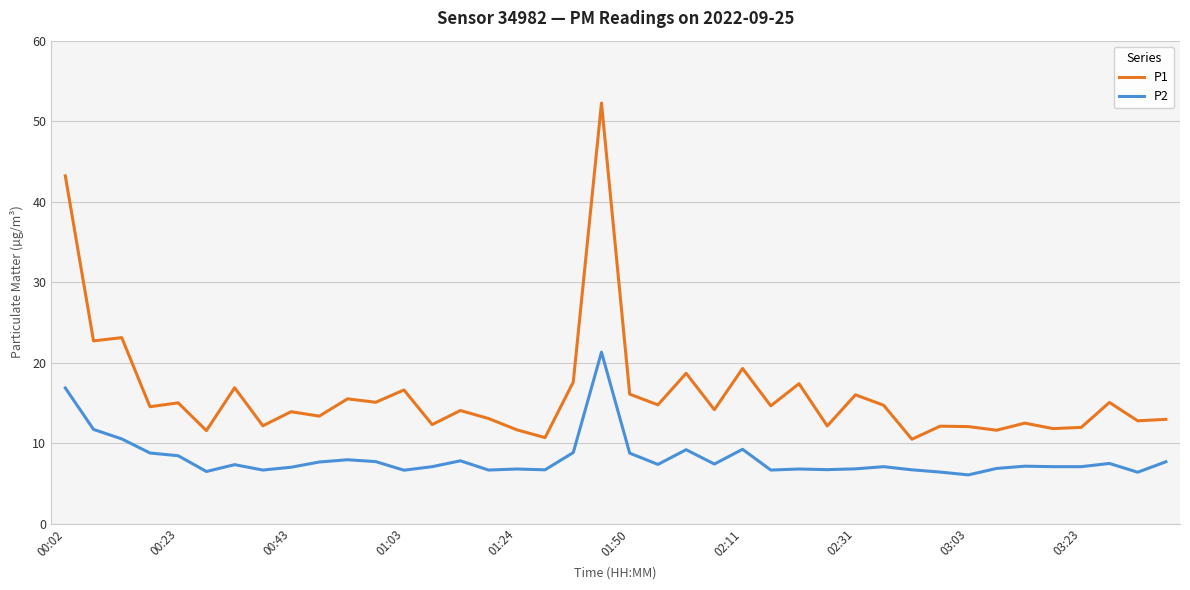

True or false: P2 and P1 intersect in this chart.

False